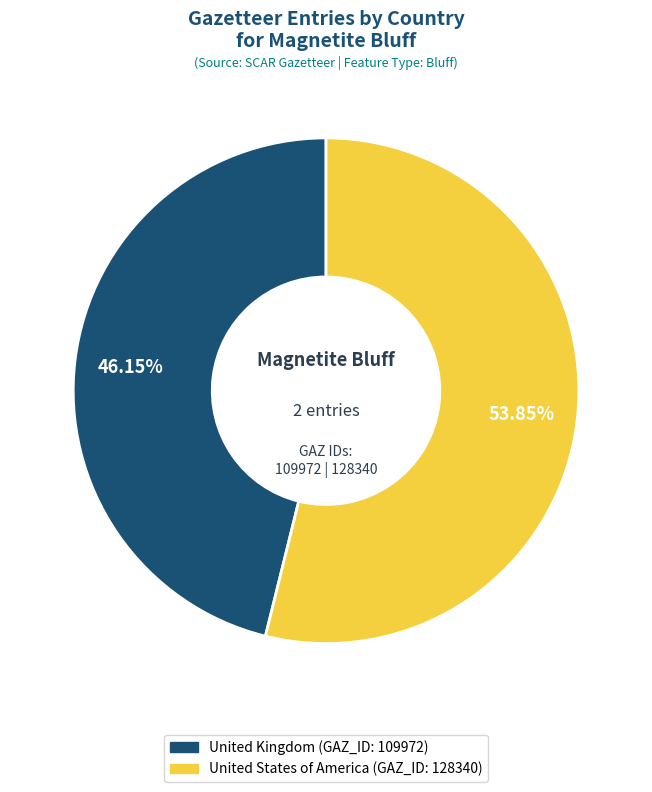

What is the smallest slice in the pie chart?

United Kingdom